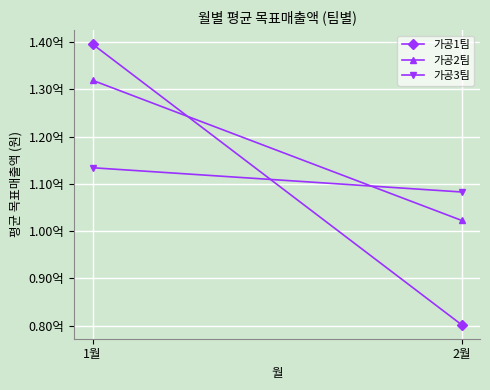

How many lines are shown in the chart?

3